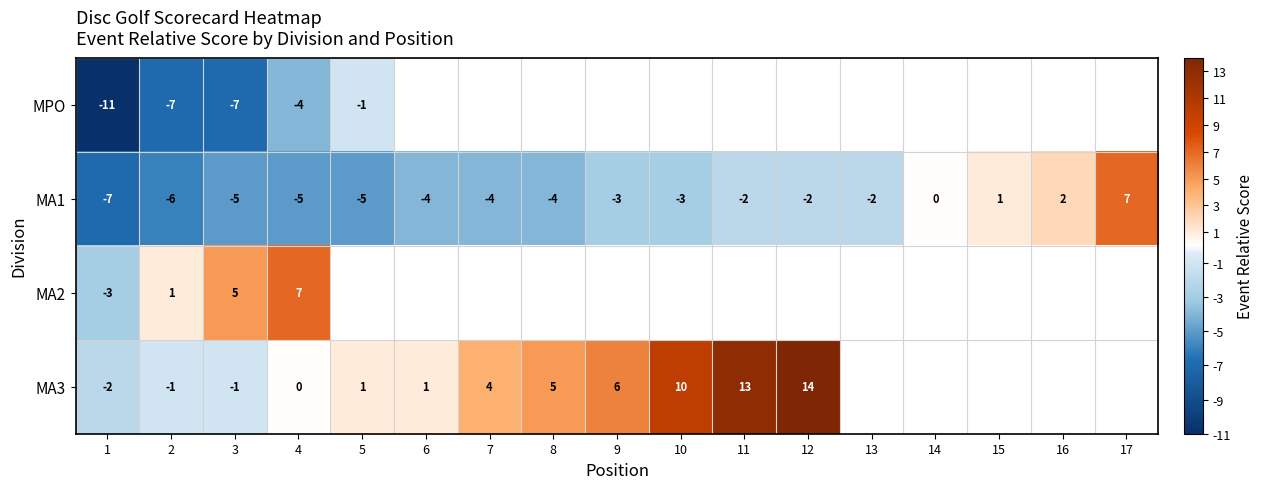

What is the smallest value displayed?

-11.0